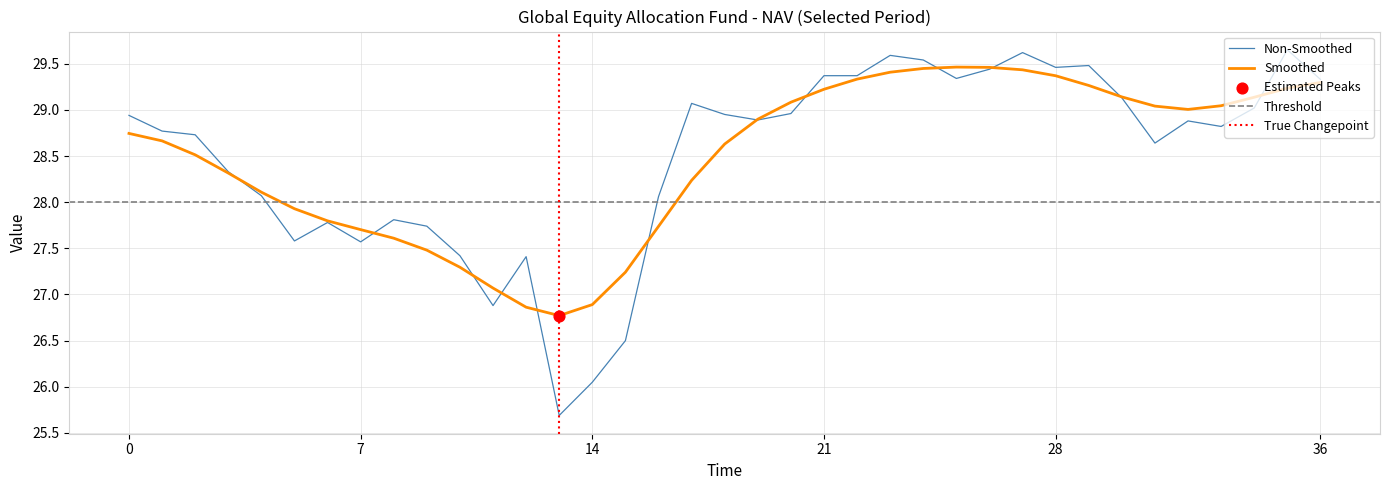

What is the lowest value of the Smoothed series?

26.8